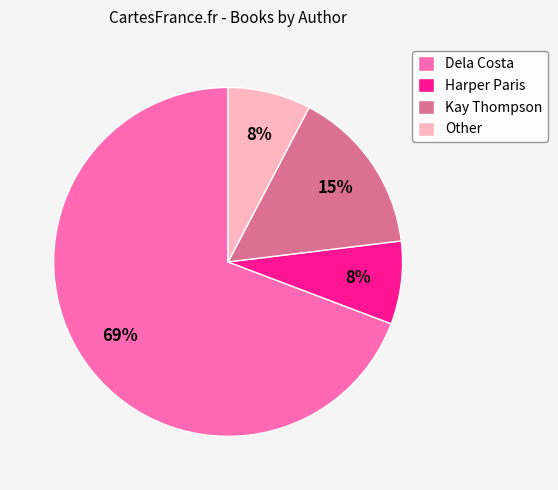

To the nearest percent, what is the average slice percentage?

25%